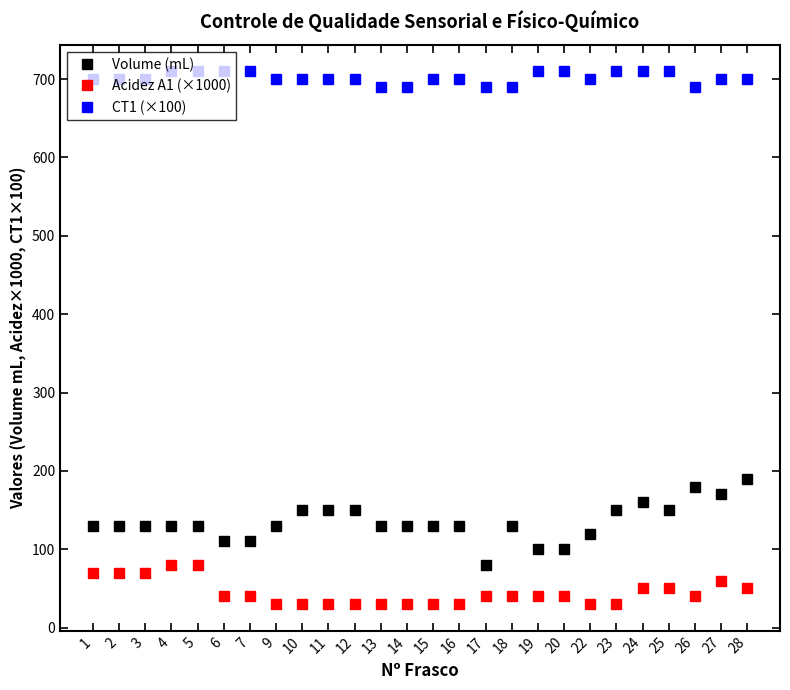

What are all the series names shown in the legend?

Volume (mL), Acidez A1 (×1000), CT1 (×100)